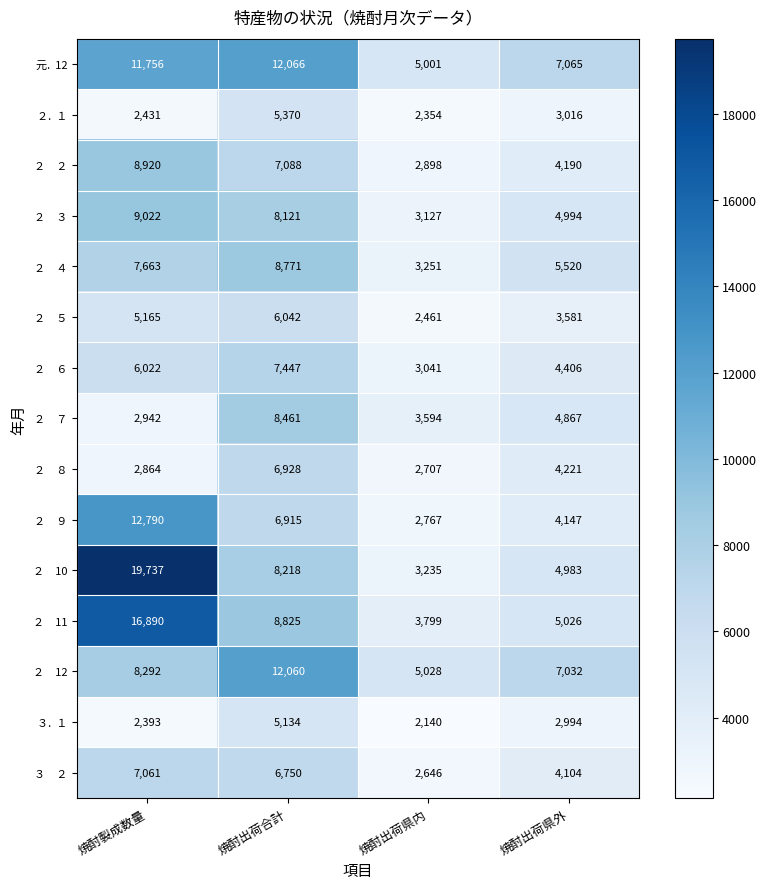

What is the spread (max minus min) of values at 焼酎出荷合計?

6932